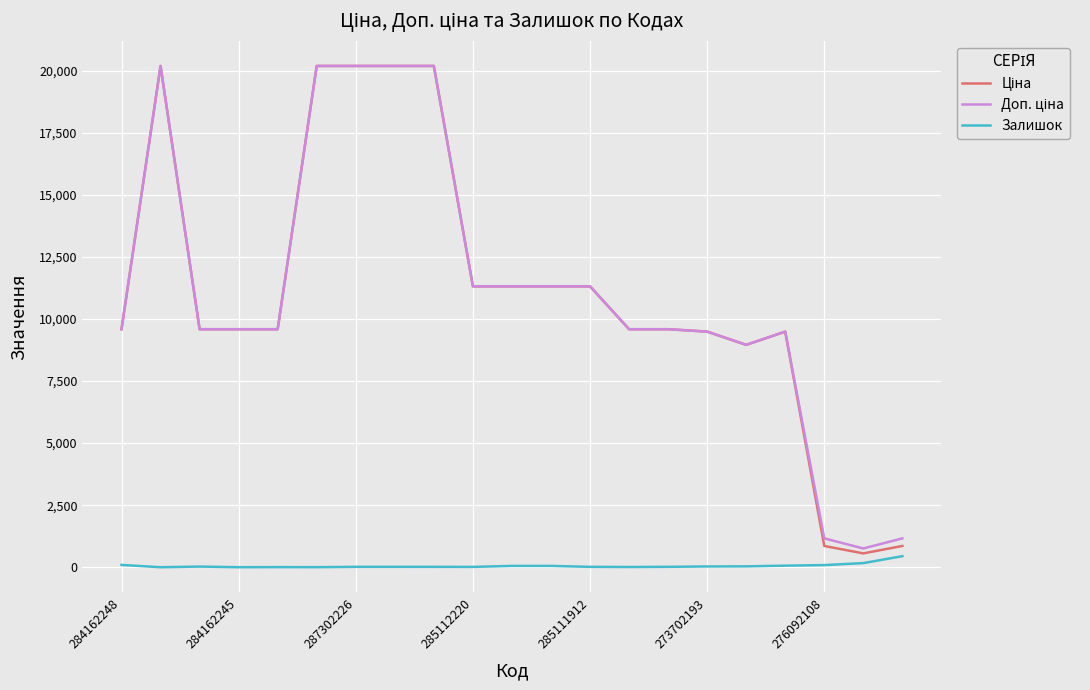

What is the greatest value displayed?

20186.0